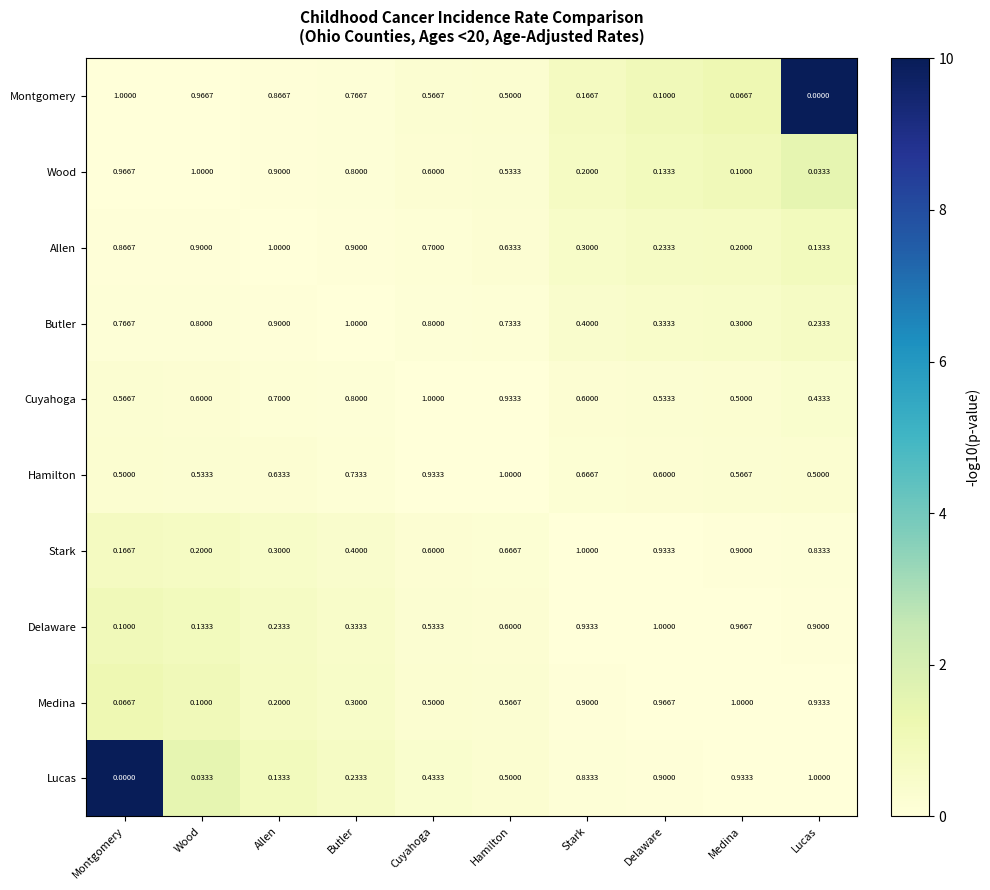

Rank the series at Wood from highest to lowest value.

Wood, Montgomery, Allen, Butler, Cuyahoga, Hamilton, Stark, Delaware, Medina, Lucas